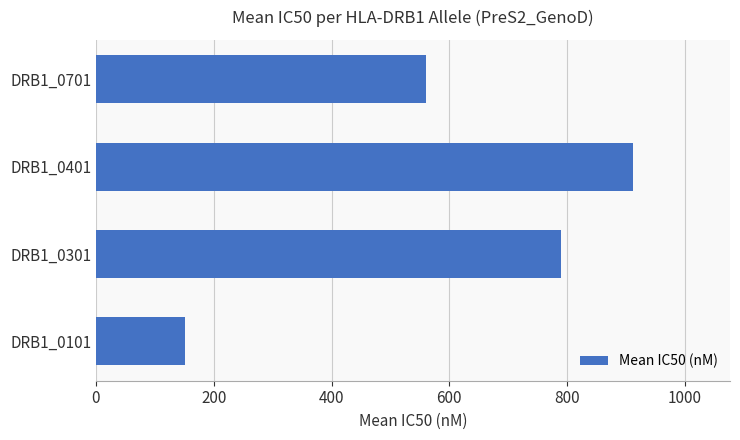

What is the sum of the values at DRB1_0401 and DRB1_0301?

1701.9